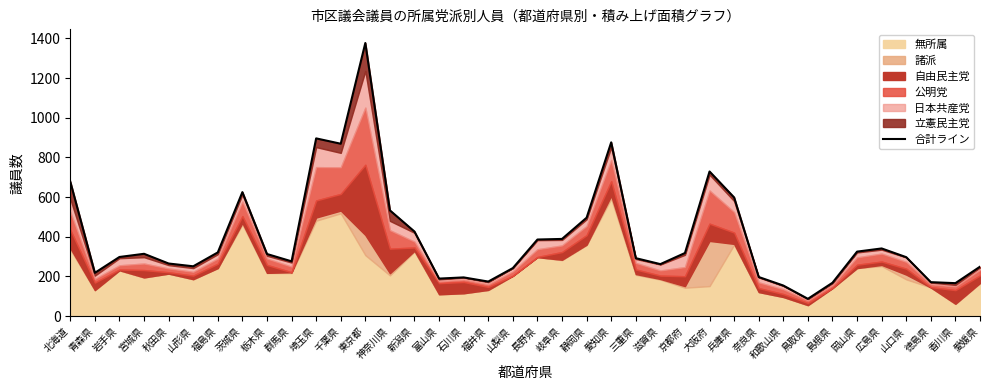

What is the difference between the maximum and minimum values?

1290